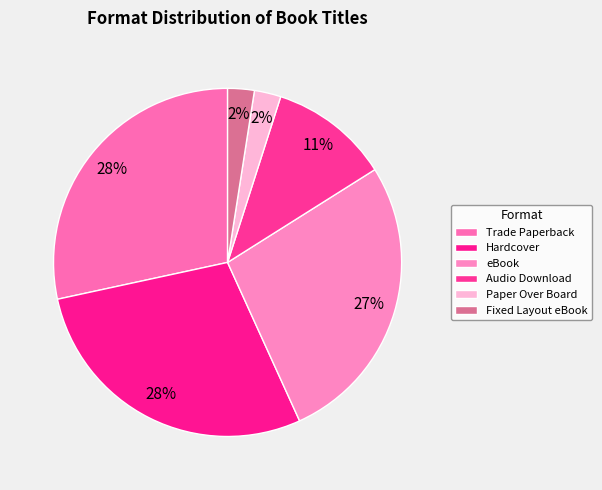

How many slices are in this pie chart?

6